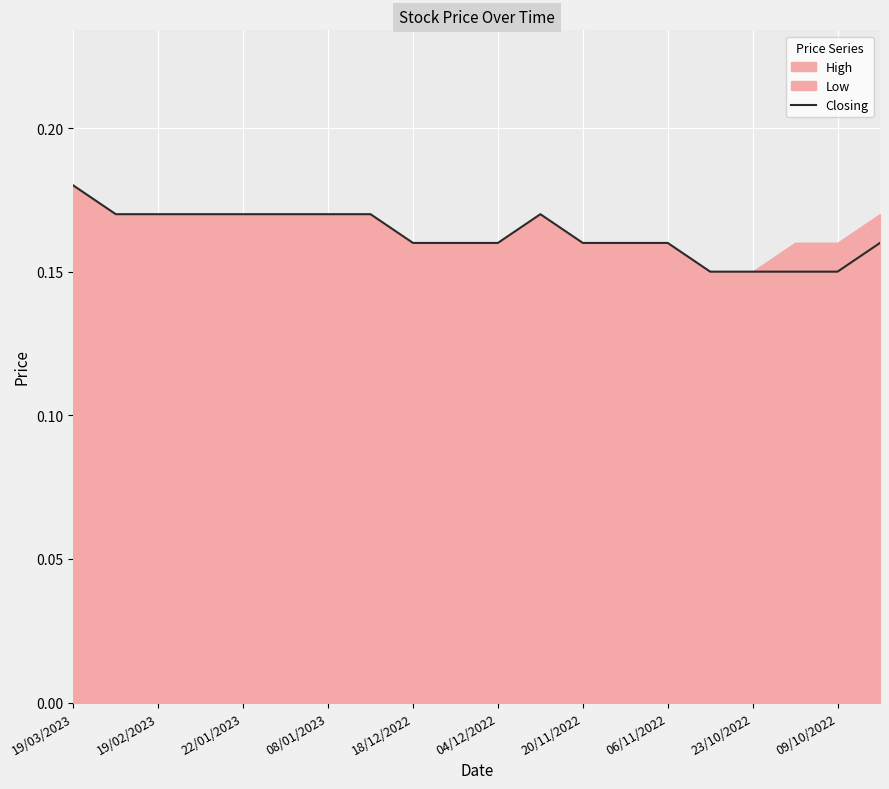

True or false: Closing has a value of 0.1 at 19/02/2023.

False